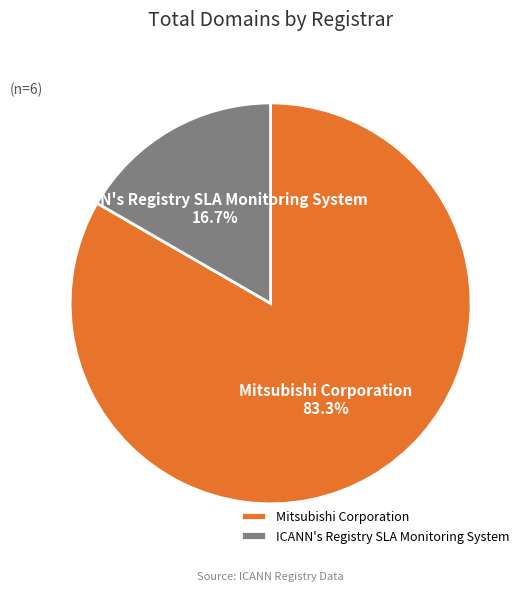

To the nearest percent, what percentage of the pie is Mitsubishi Corporation?

83%